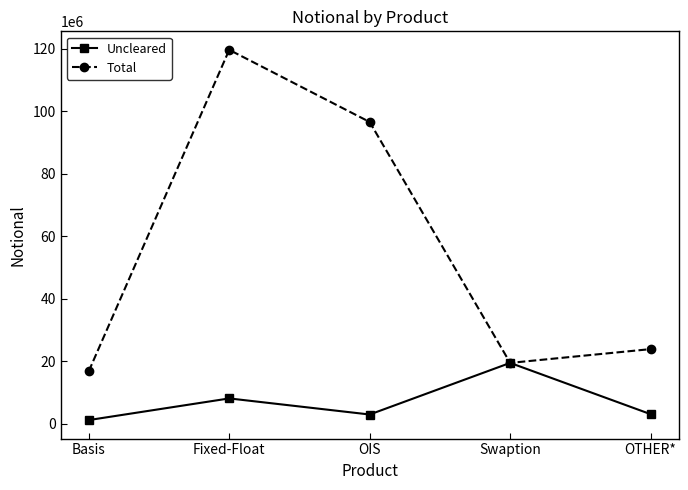

Between OIS and OTHER*, which series saw the biggest shift?

Total